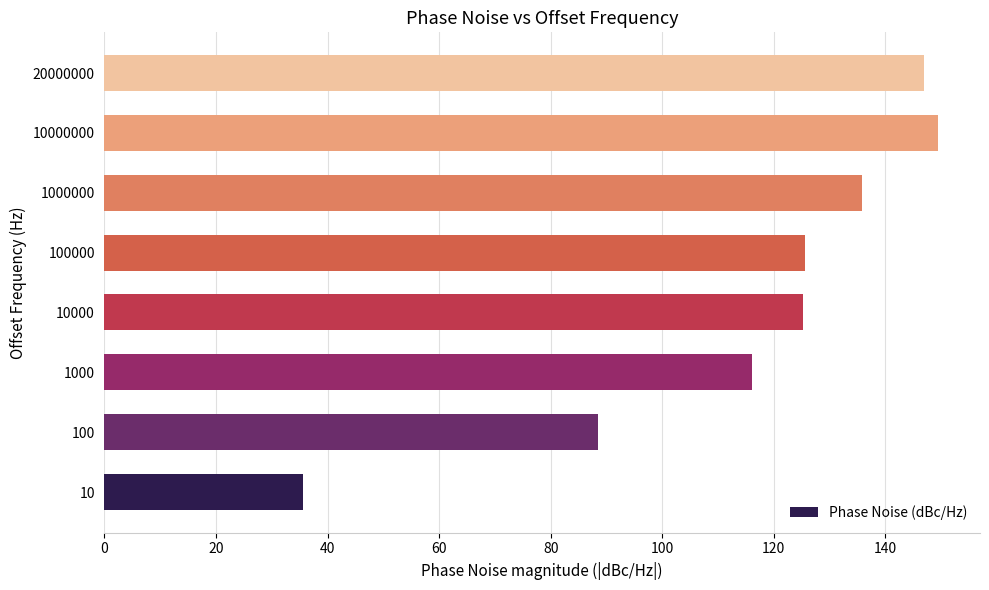

What is the maximum value shown in the chart?

149.5